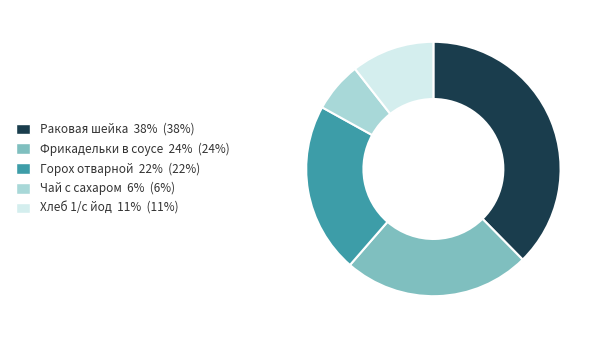

Combined, do Хлеб 1/с йод 11% (11%) and Раковая шейка 38% (38%) account for over 50%?

No